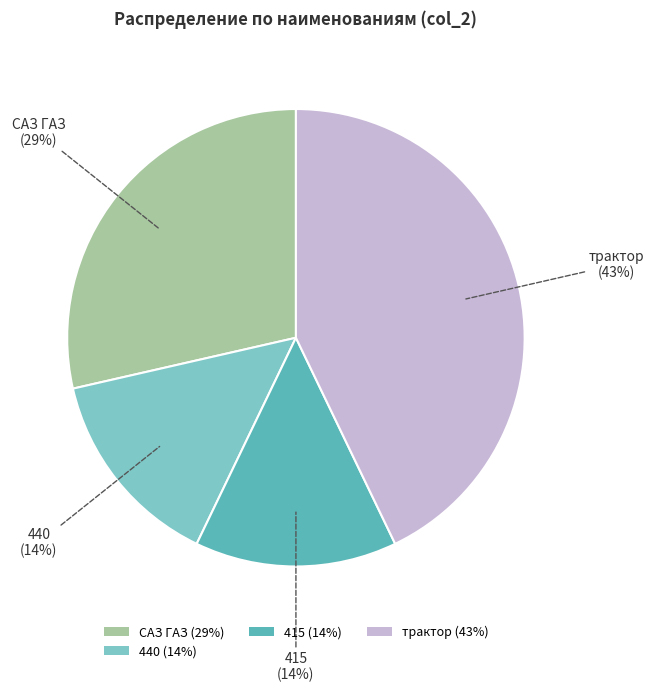

Does any single category account for the majority?

No